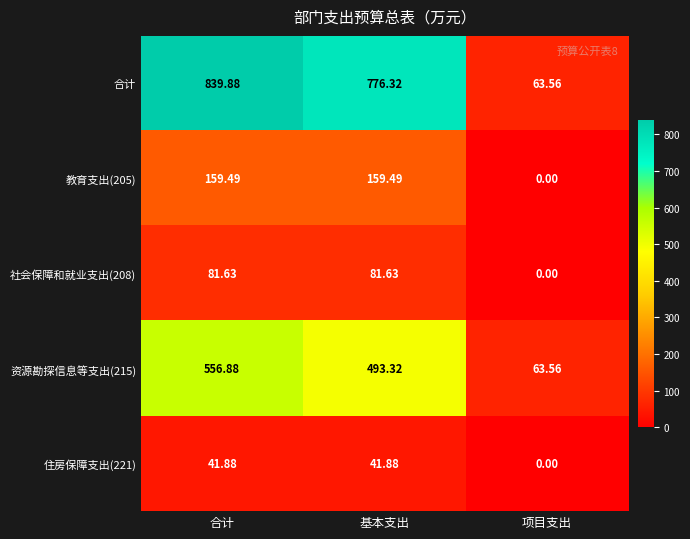

At which label does 住房保障支出(221) first exceed 41?

合计